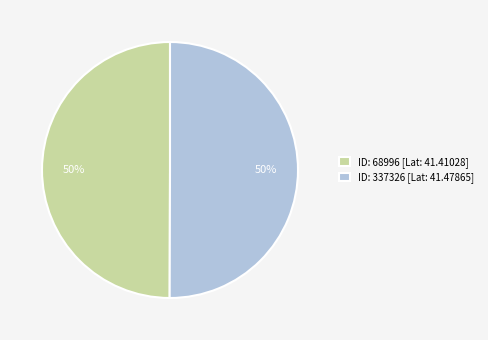

What is the ratio of the value at ID: 337326 [Lat: 41.47865] to the value at ID: 68996 [Lat: 41.41028]?

1.0